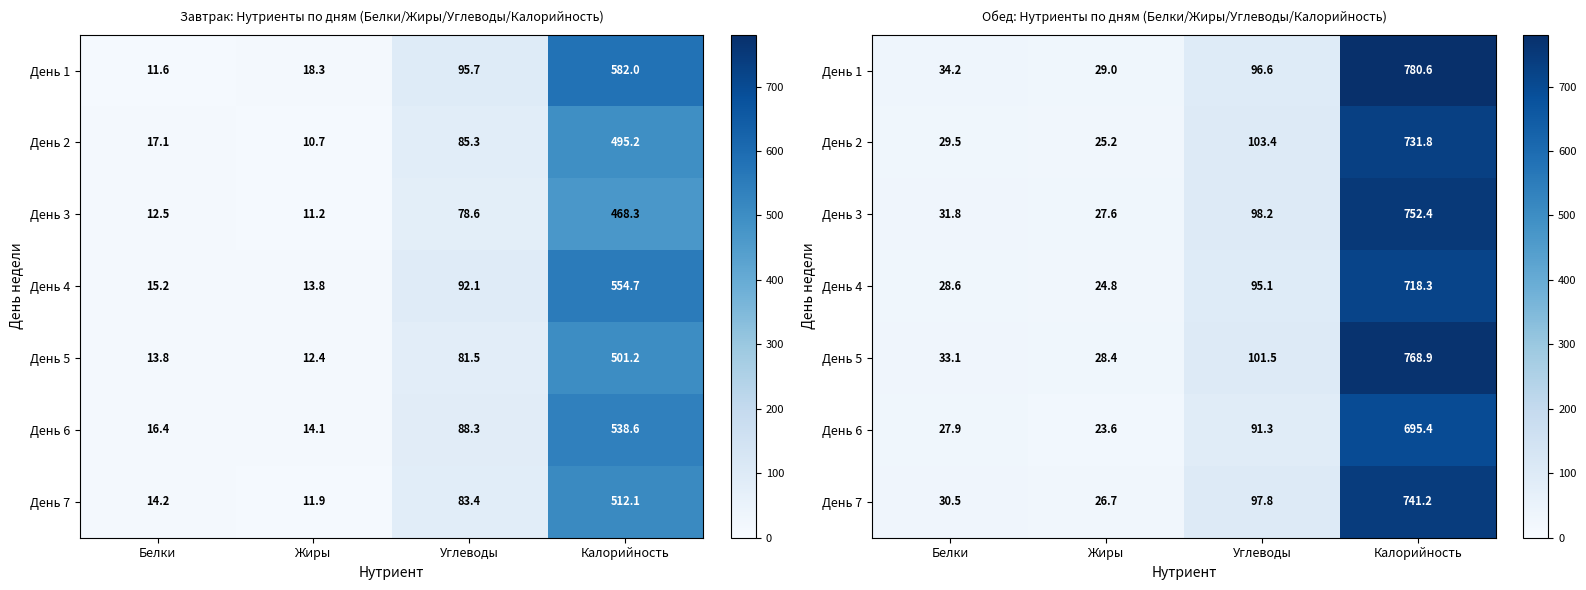

The День 2 series shows 501.3 at Калорийность. True or false?

False